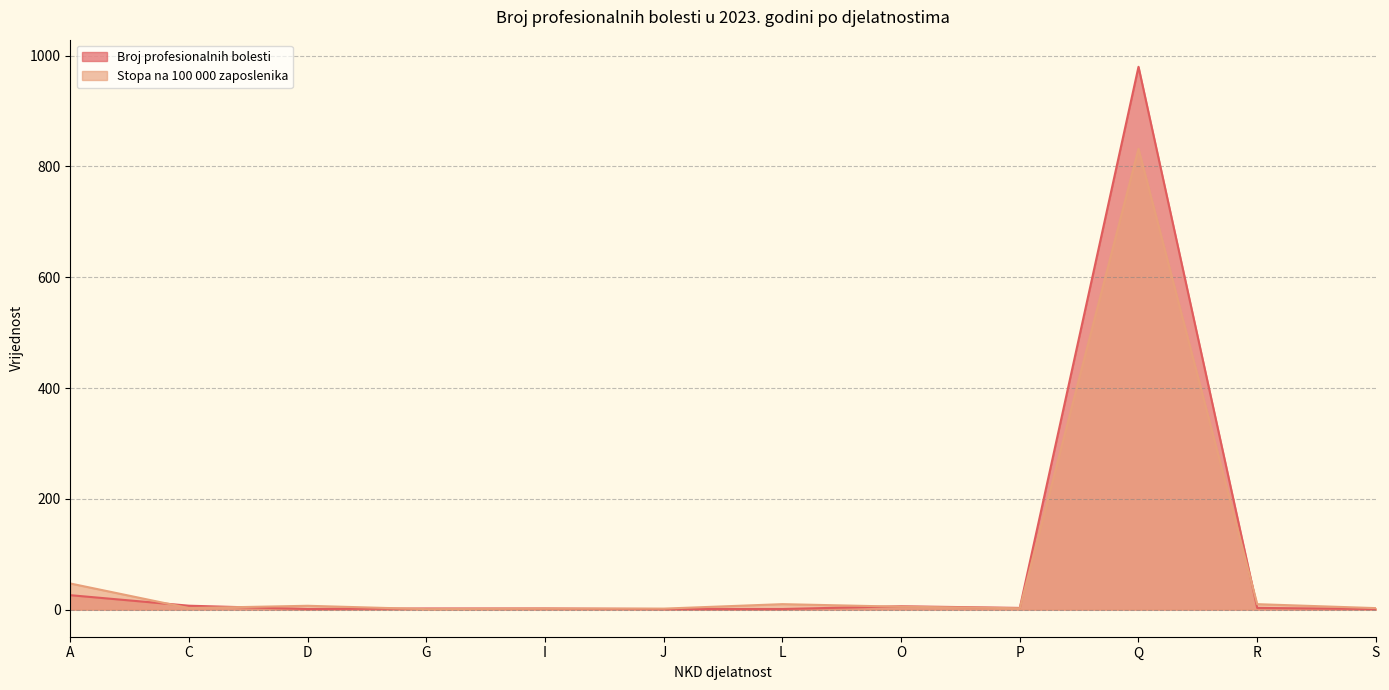

Which series has the largest total across all categories?

Broj profesionalnih bolesti